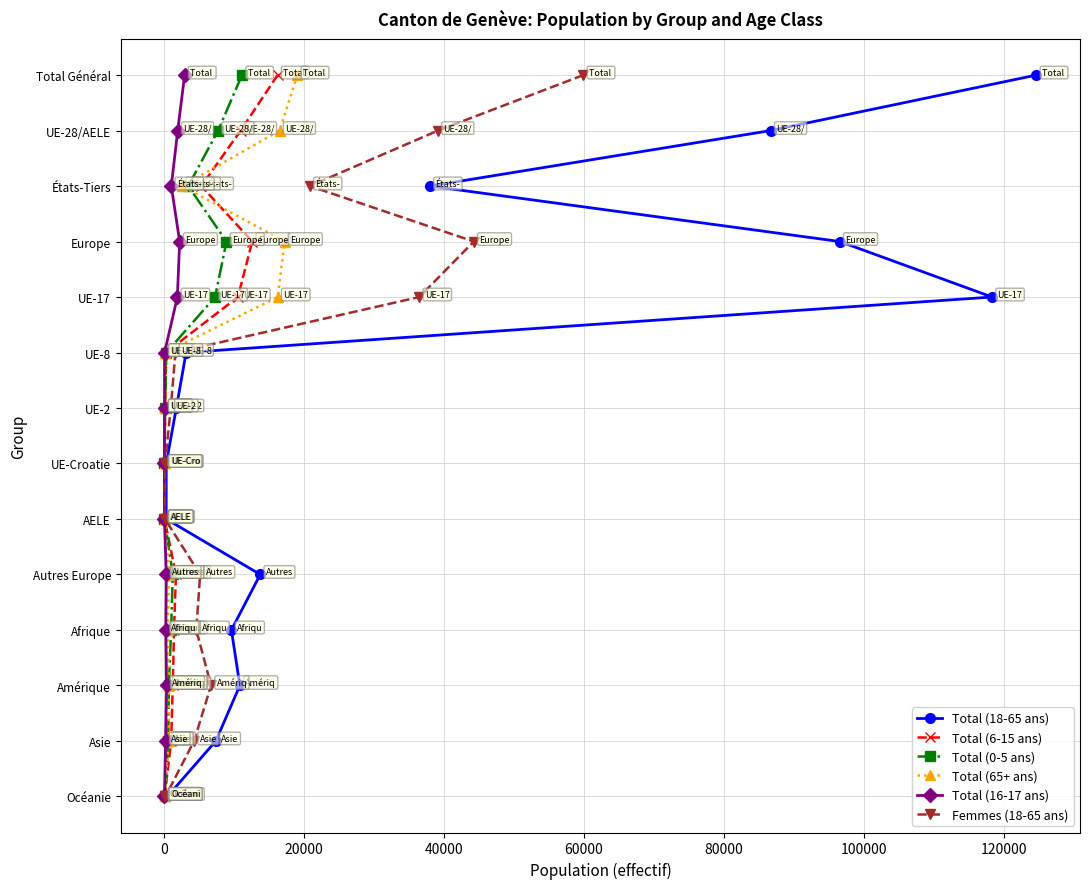

Which series has the largest total across all categories?

Total (18-65 ans)